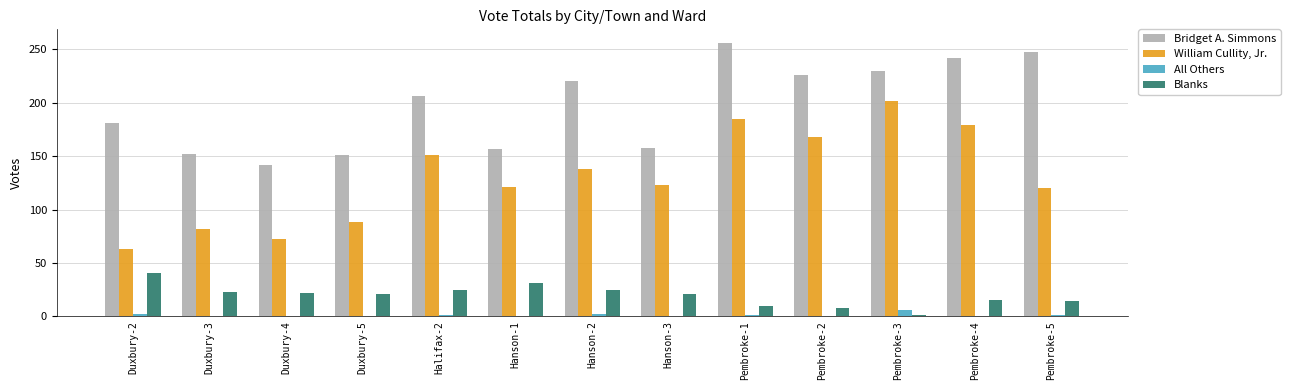

Is the value of Bridget A. Simmons at Pembroke-5 greater than the value of Blanks at Hanson-2?

Yes